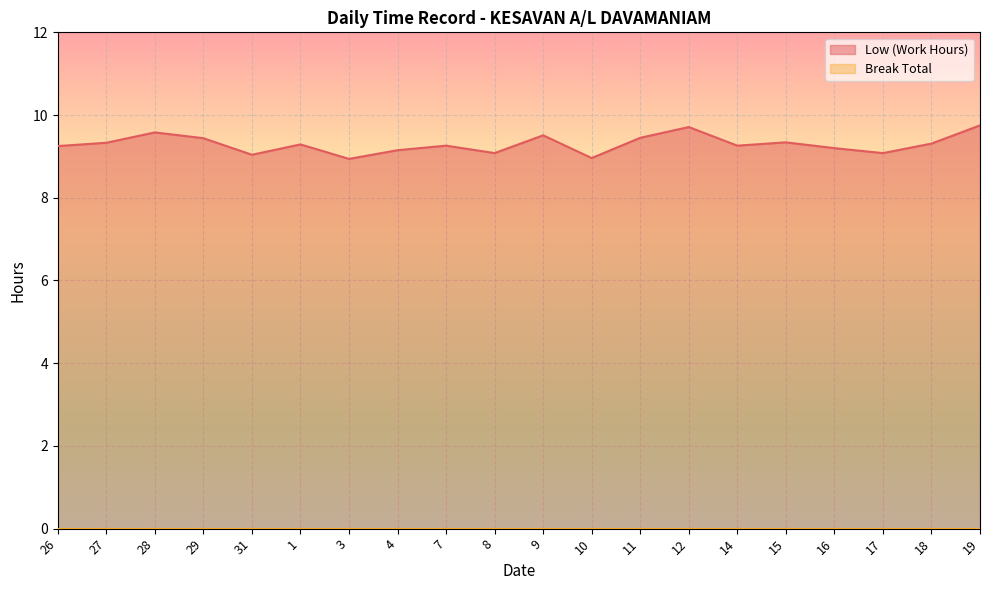

True or false: Low (Work Hours) has a value of 9.0 at 31.

True